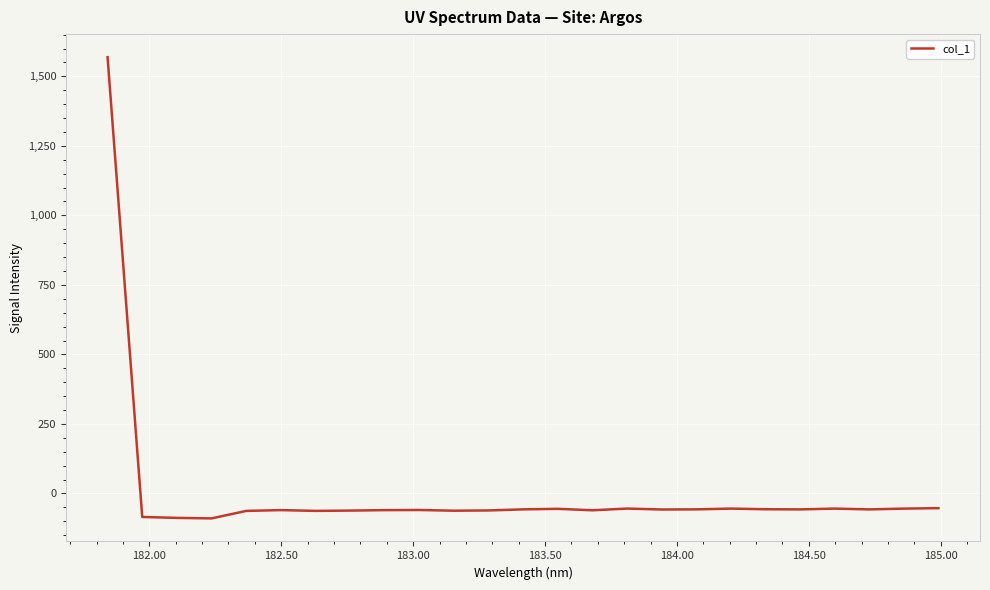

What is the maximum value shown in the chart?

1568.9